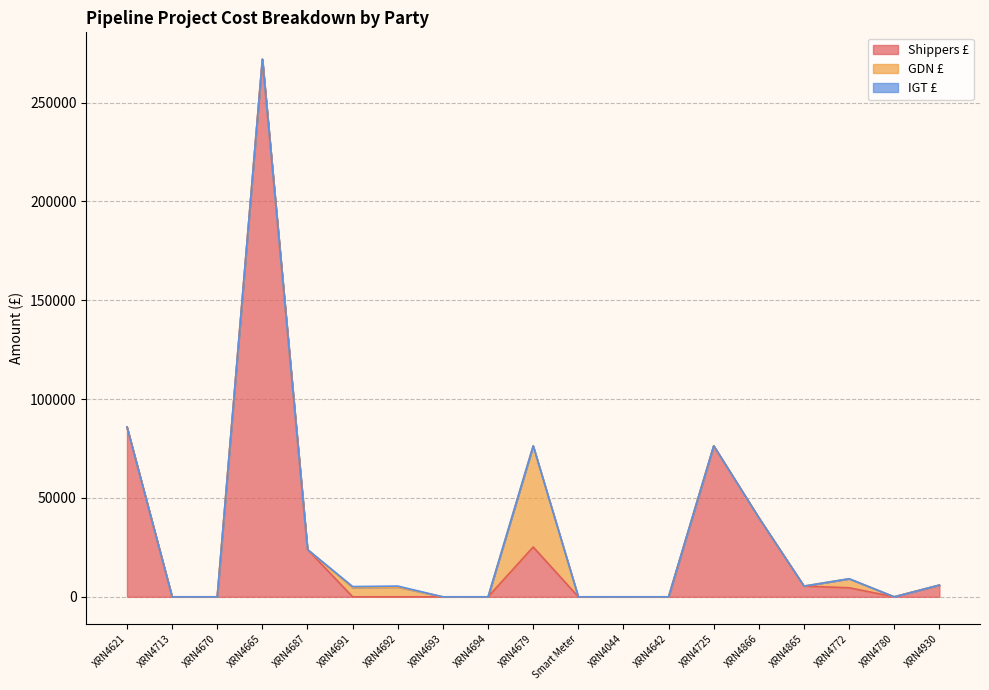

What is the label of the 18th point from the right?

XRN4713